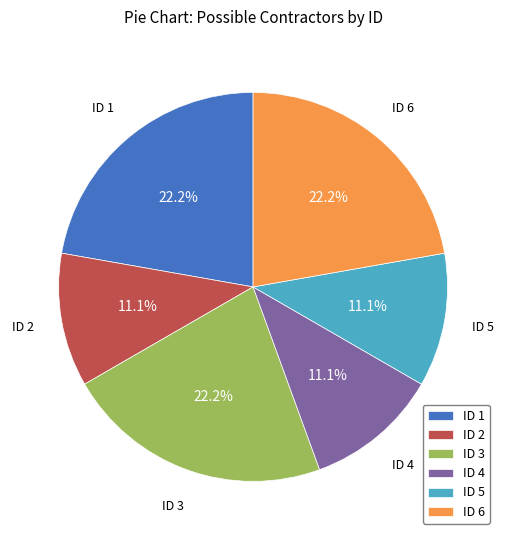

What percentage is the ID 1 slice, to the nearest percent?

22%